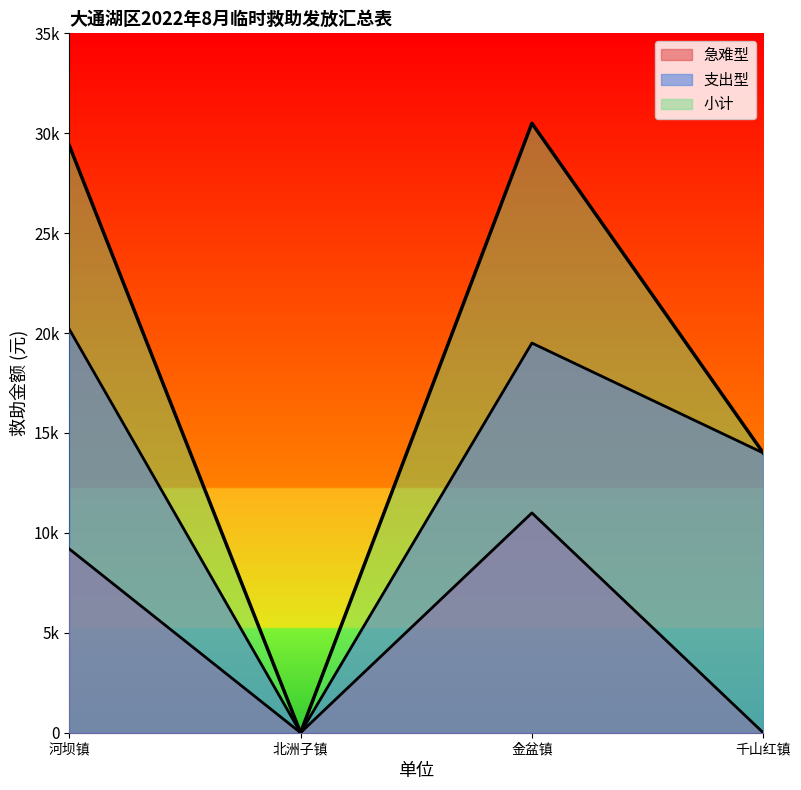

What is the label of the 1st point from the left?

河坝镇